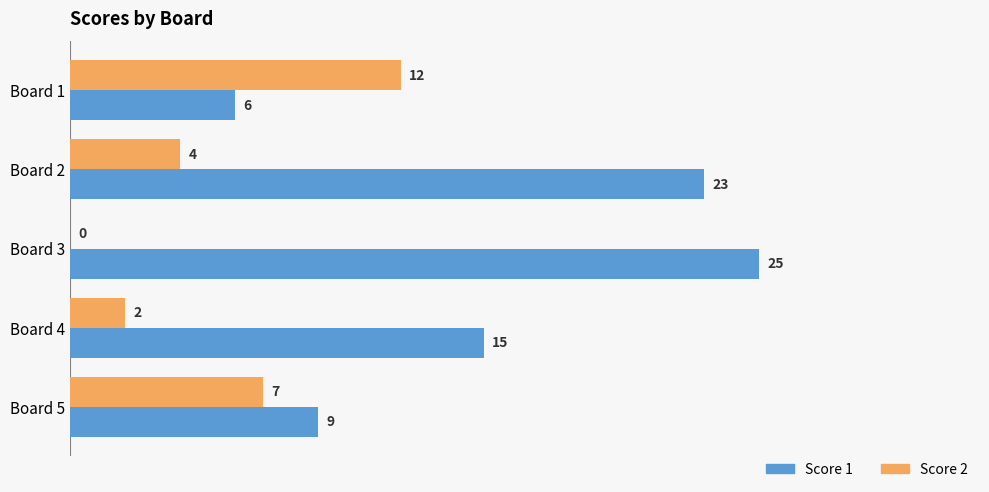

What is the greatest value displayed?

25